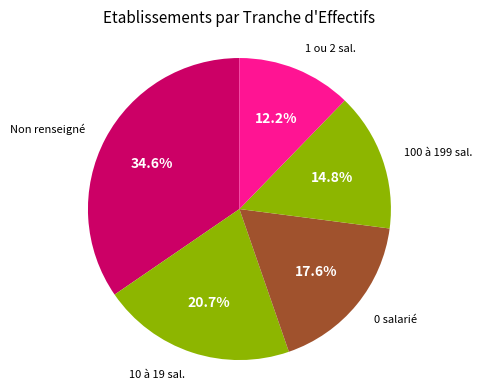

Is there a majority slice in this chart?

No